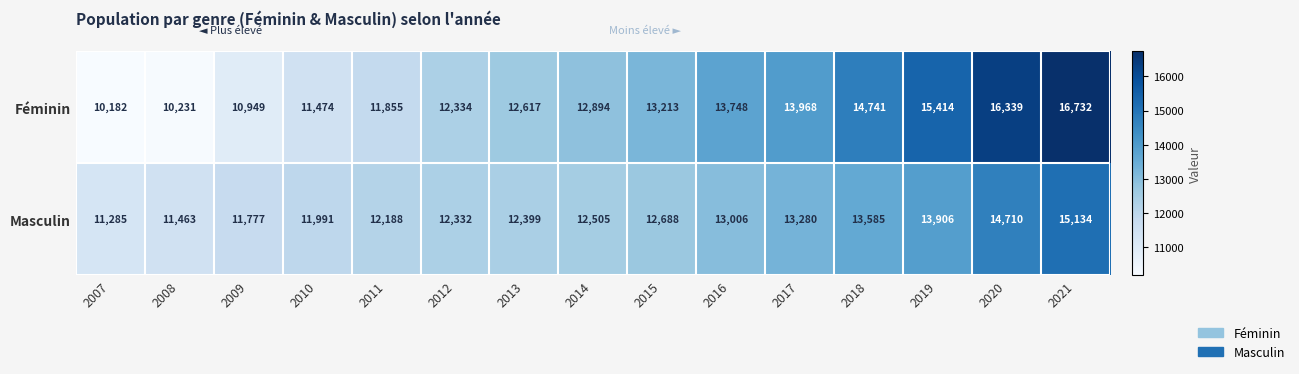

What is the minimum value shown in the chart?

10182